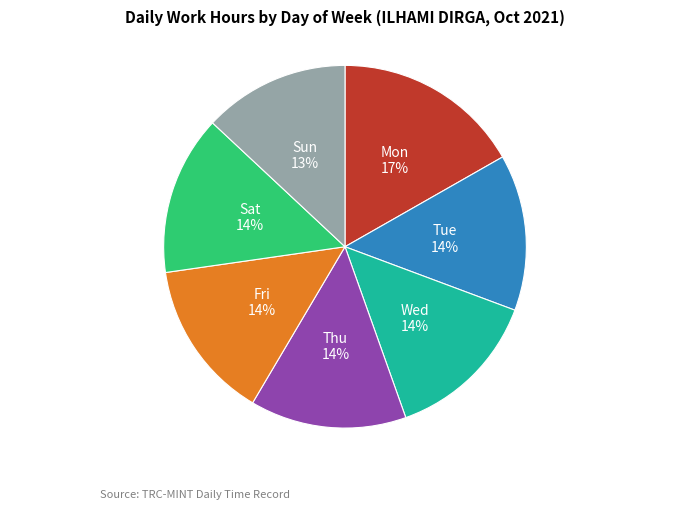

To the nearest percent, what is the average slice percentage?

14%